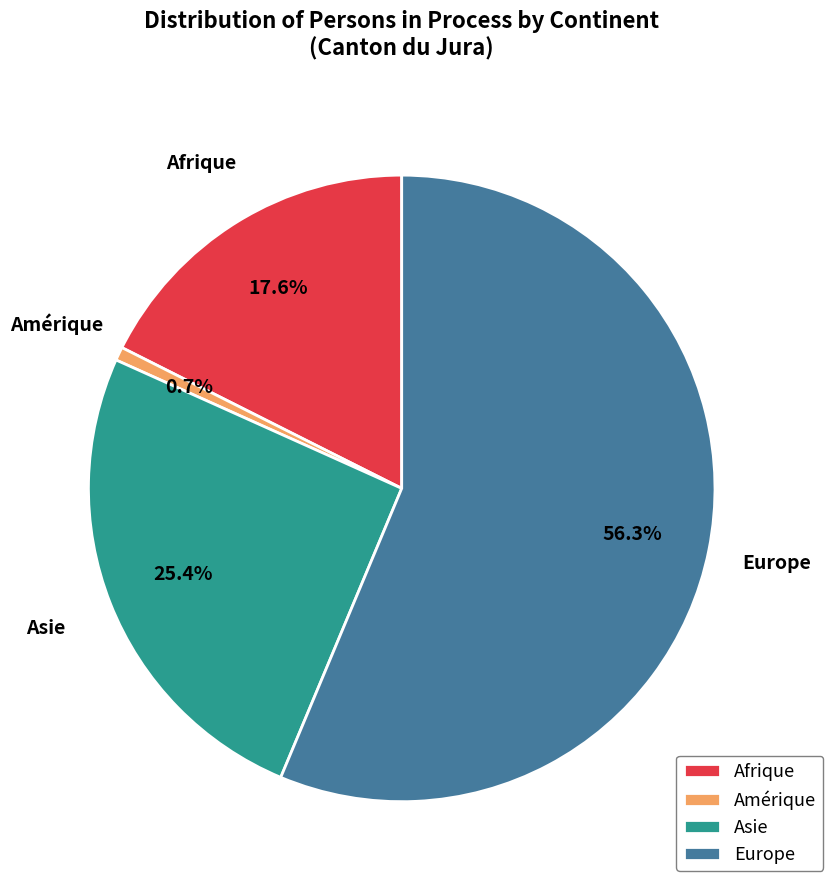

To the nearest percent, what portion does Amérique represent?

1%